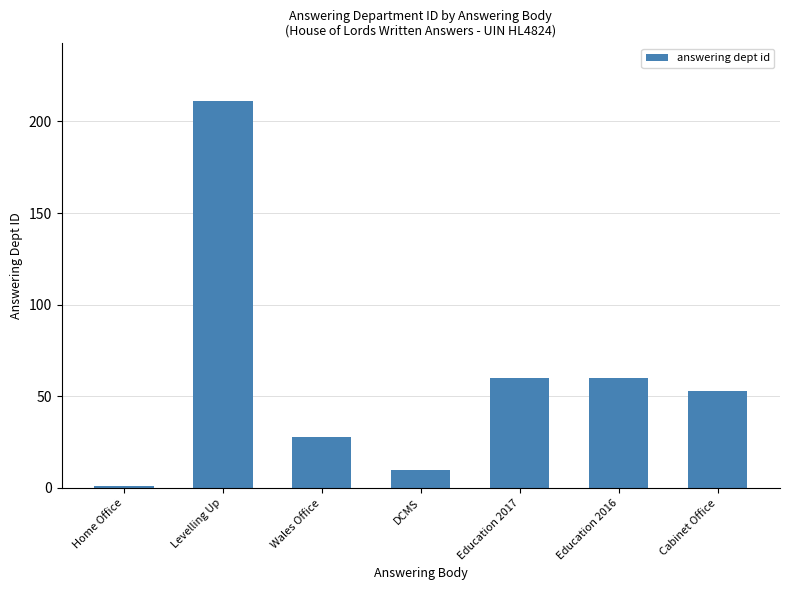

True or false: the data shows 28 at Wales Office.

True